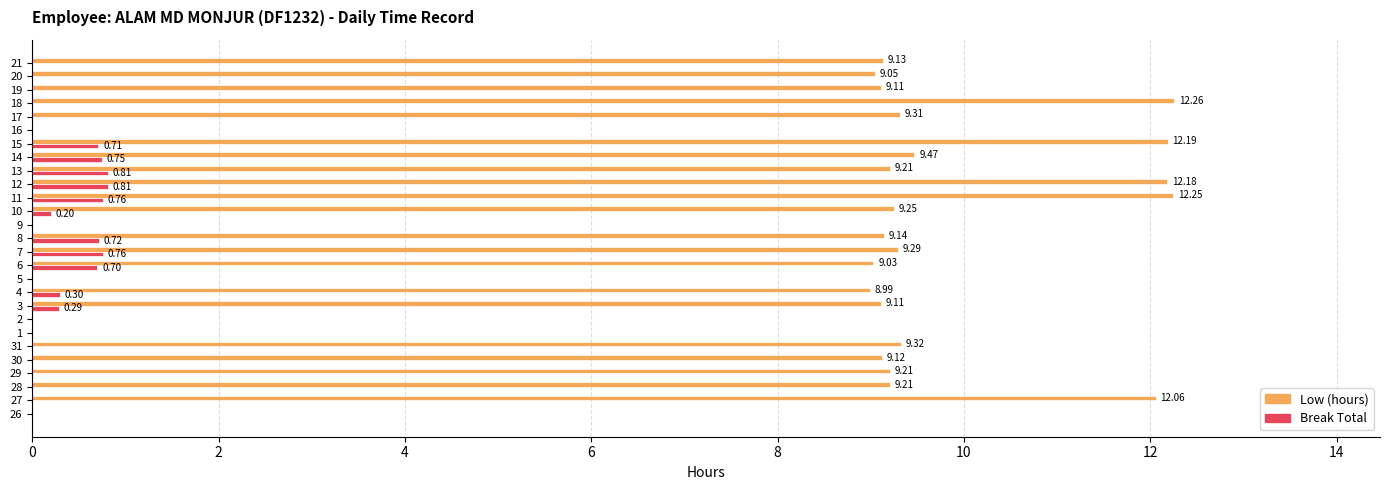

Between 27 and 3, which series saw the biggest shift?

Low (hours)